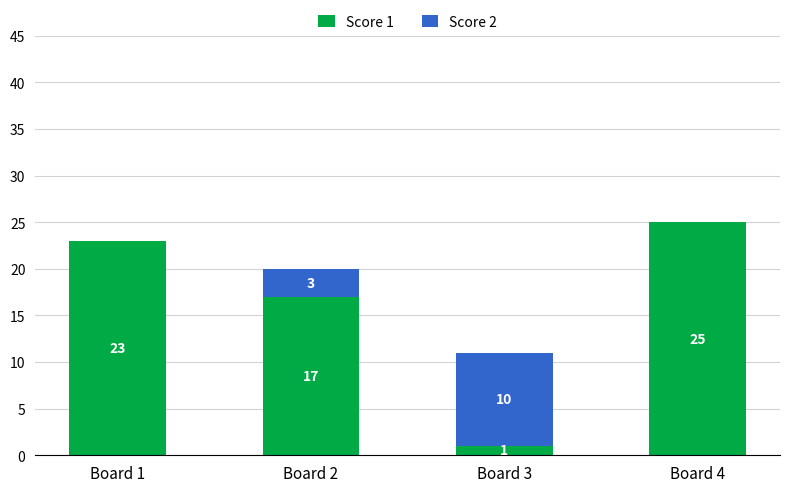

Reading left to right, list the values for the Score 1 series.

Board 1=23	Board 2=17	Board 3=1	Board 4=25